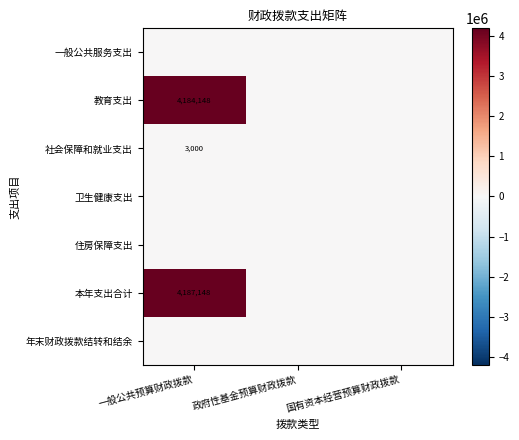

Which series has the largest range (max minus min)?

本年支出合计